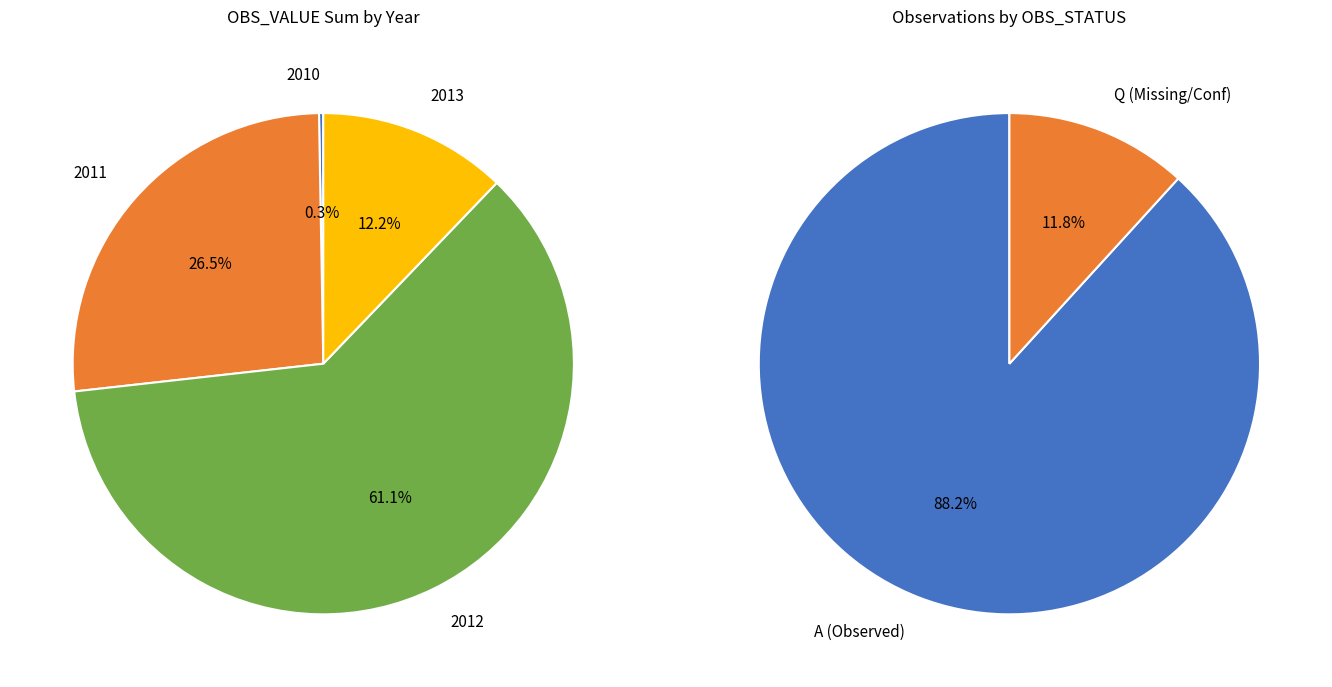

The 2010-12 slice represents 11% of the pie. True or false?

False